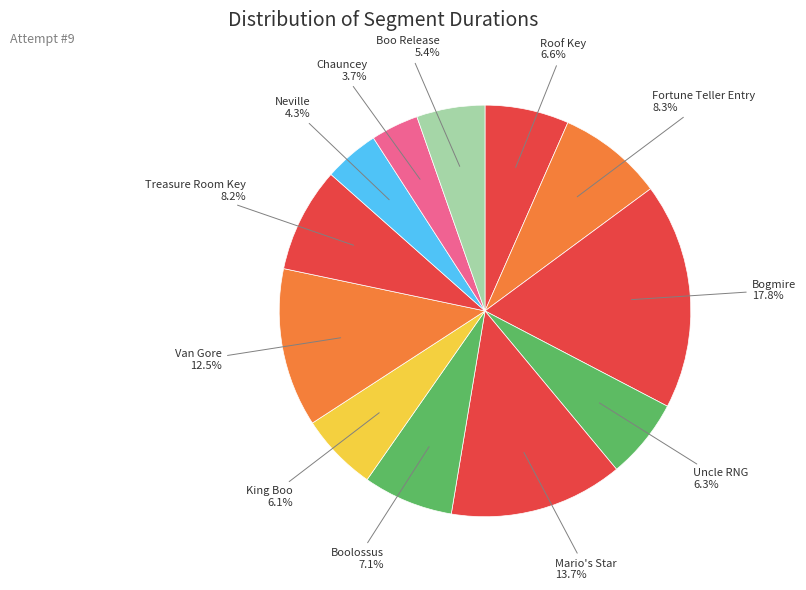

How many slices are in this pie chart?

12